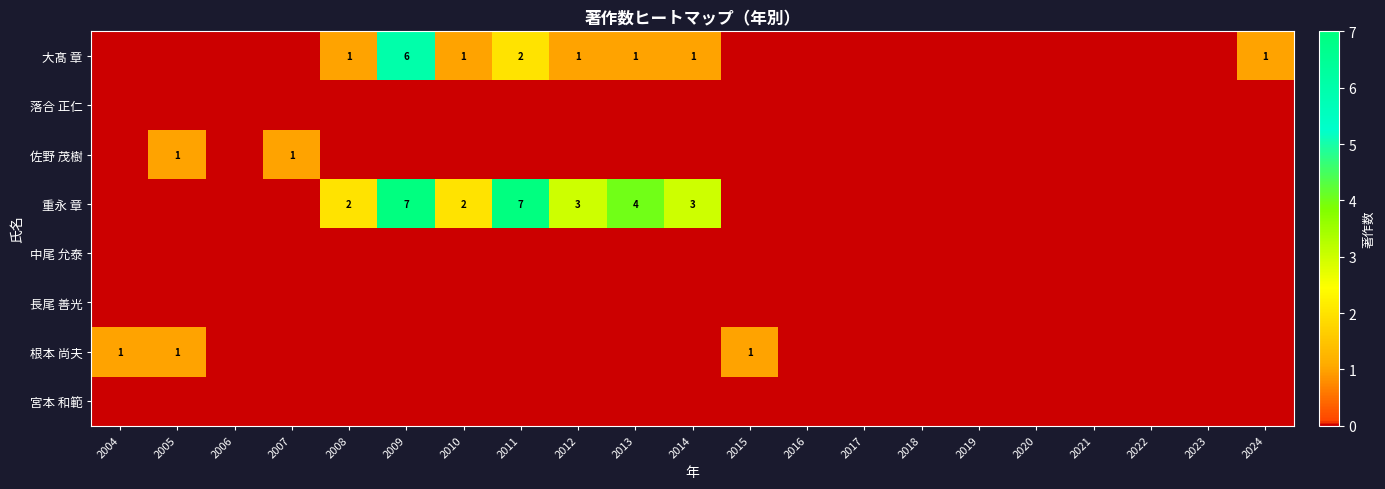

Which label corresponds to the smallest value in the chart?

2004